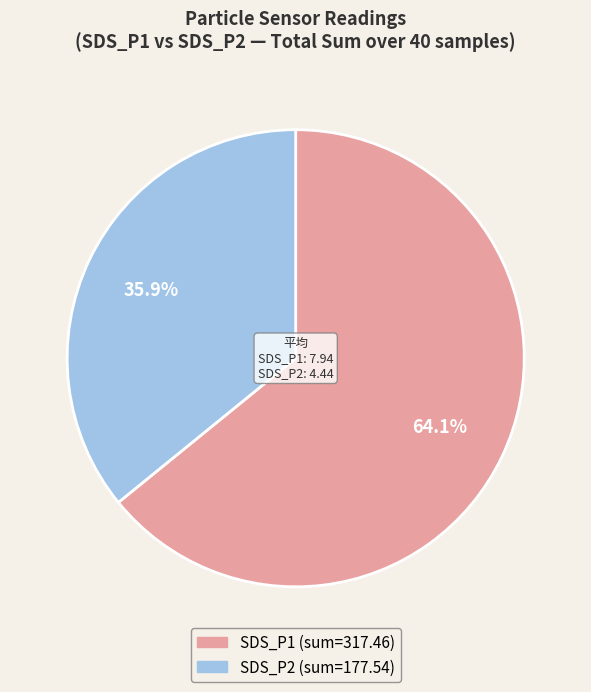

Is there any slice that represents more than half of the pie?

Yes